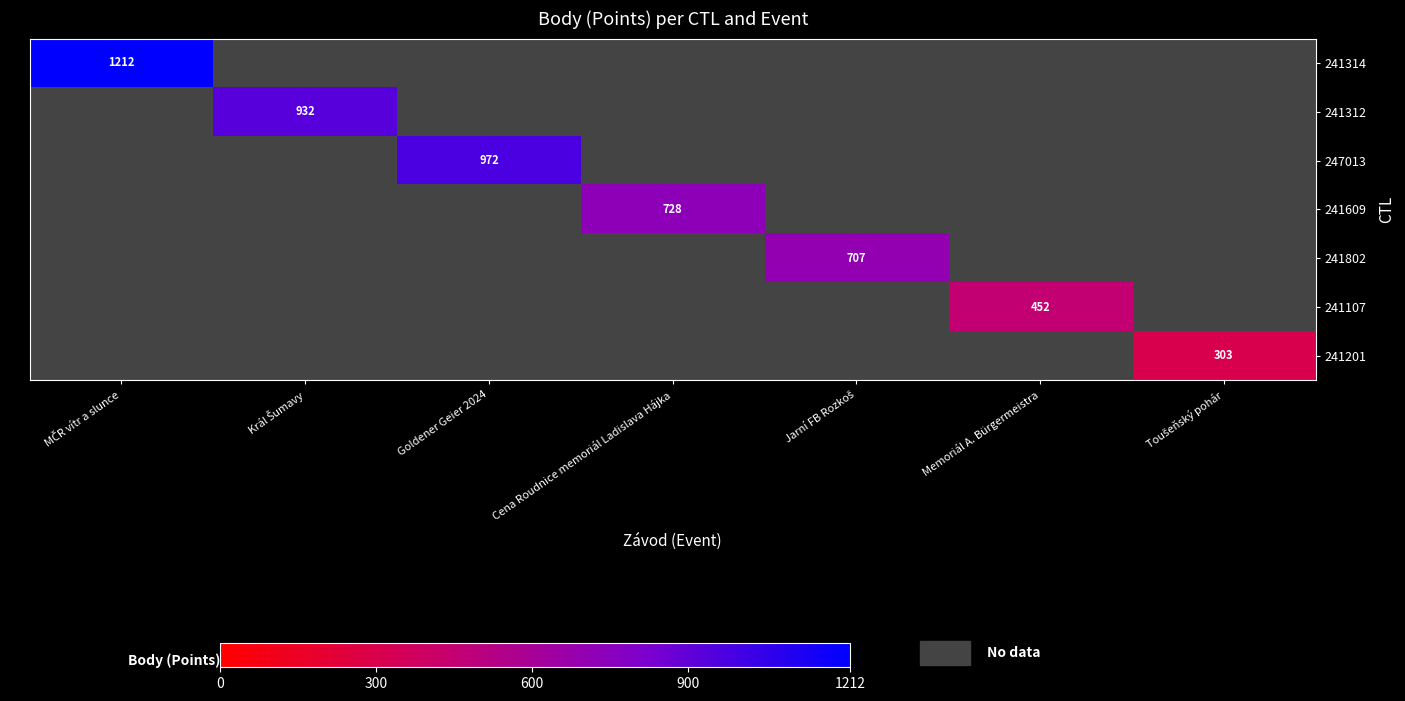

How many positive values does the 241312 series have?

1